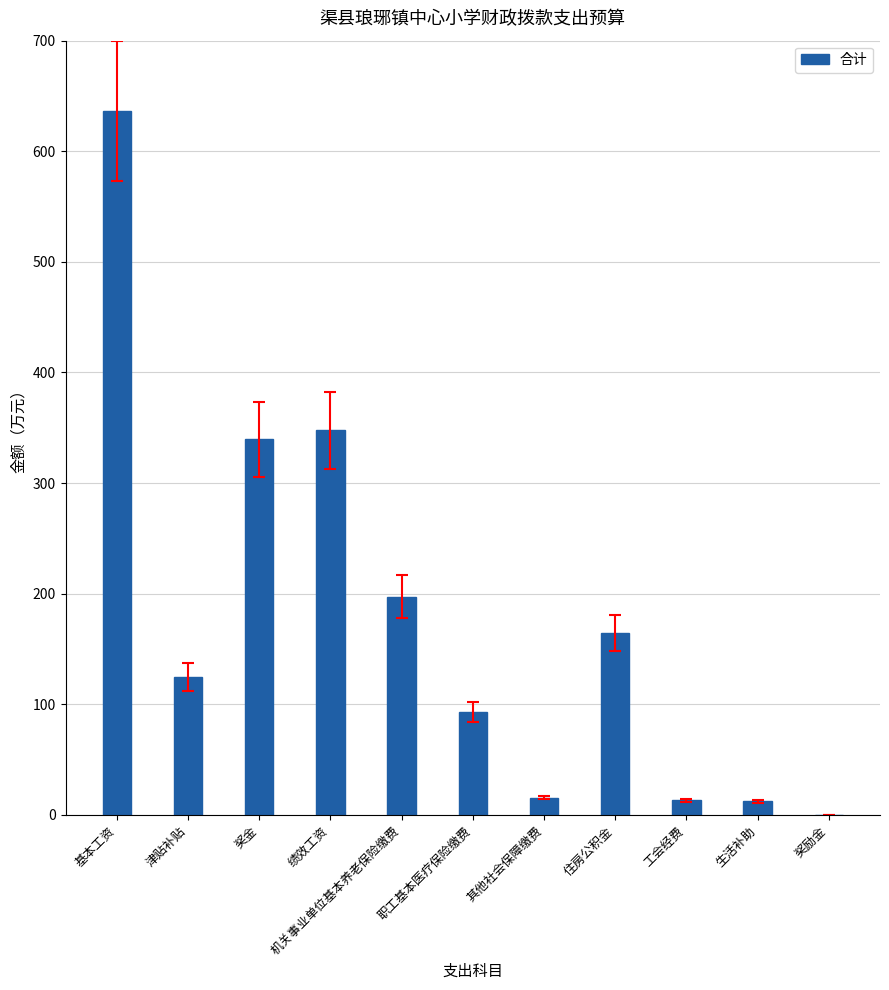

Is it true that the value at 奖励金 is 0.2?

True